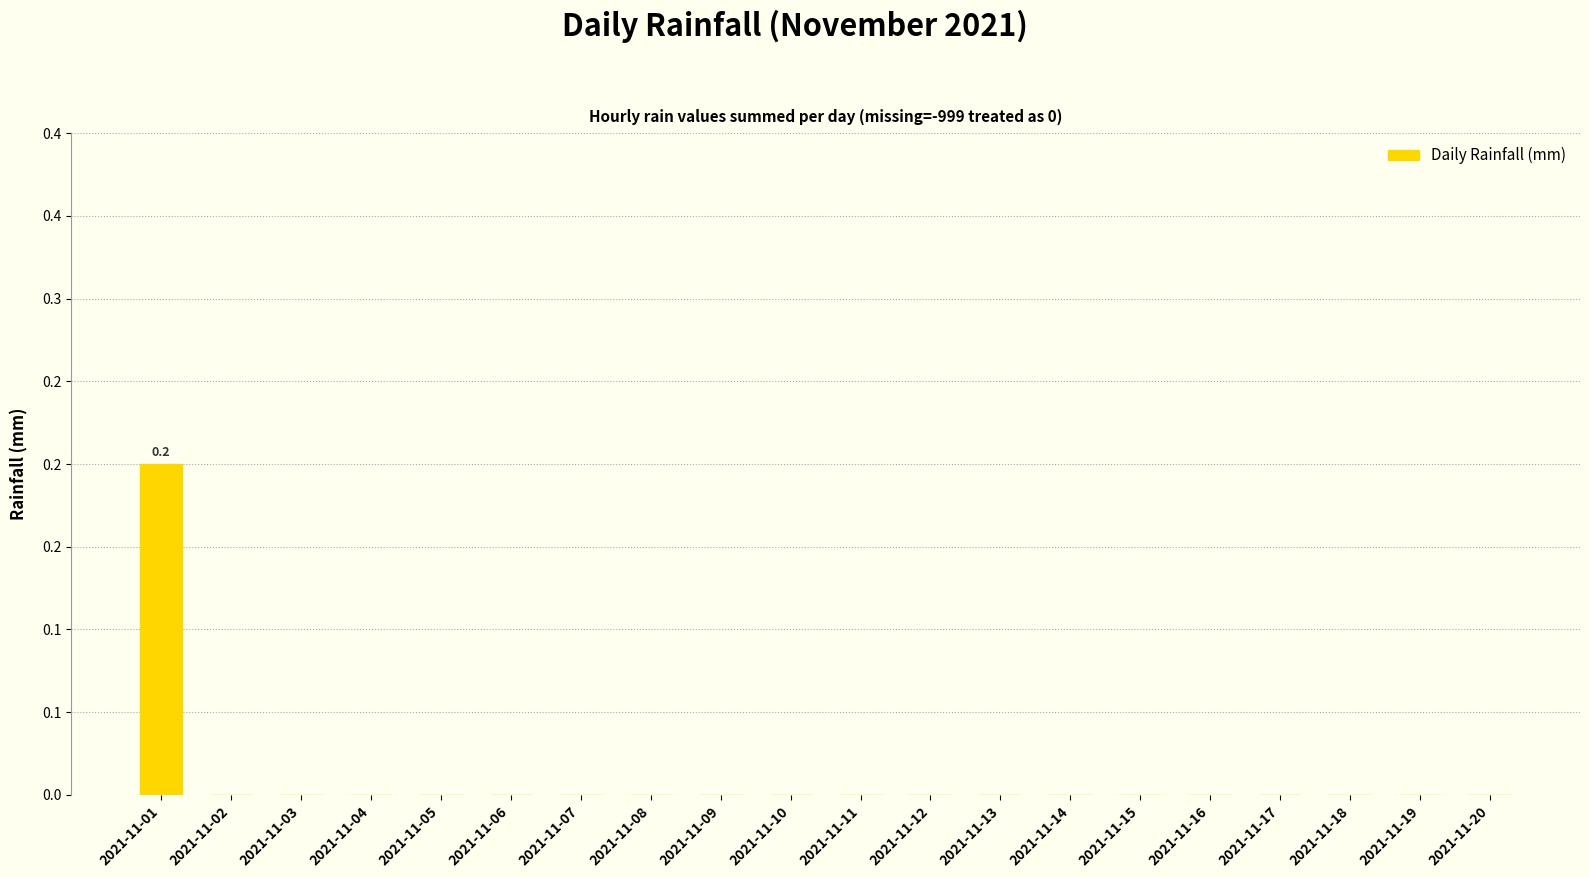

Is it true that the value at 2021-11-09 is 0.1?

False